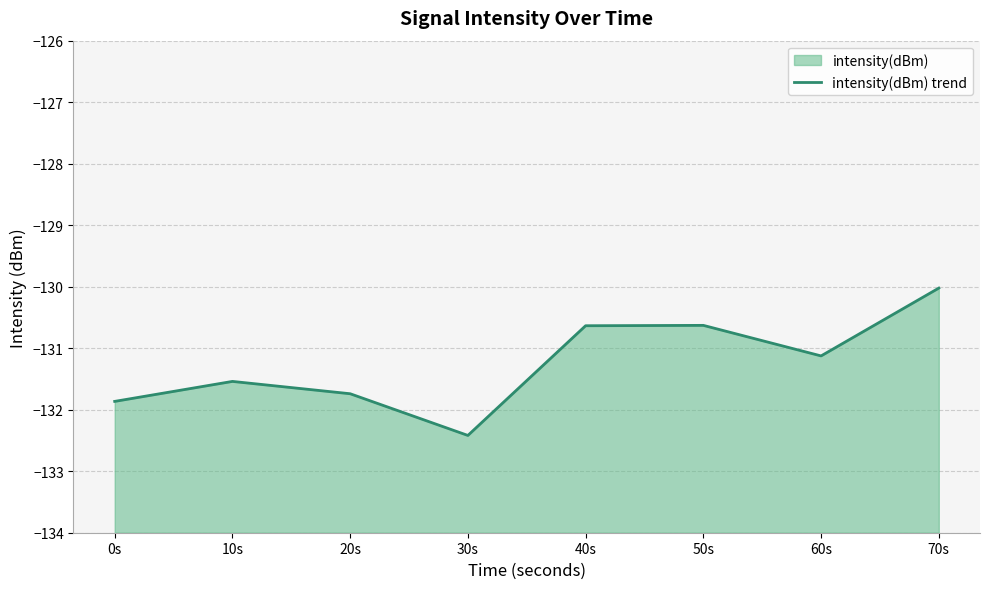

What is the difference between the values at 0s and 70s?

1.8